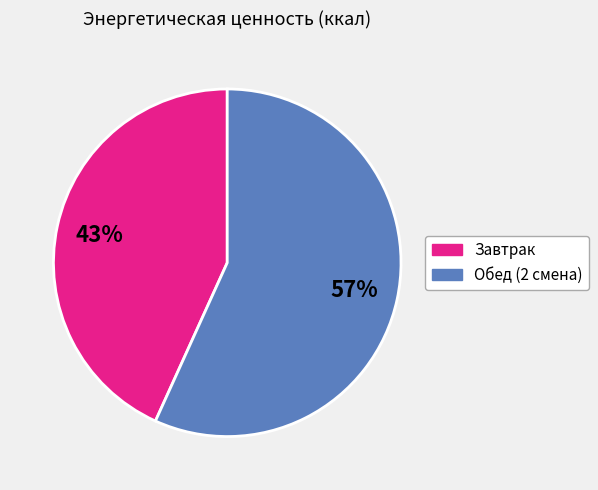

Rank the categories by value from lowest to highest.

Завтрак, Обед (2 смена)